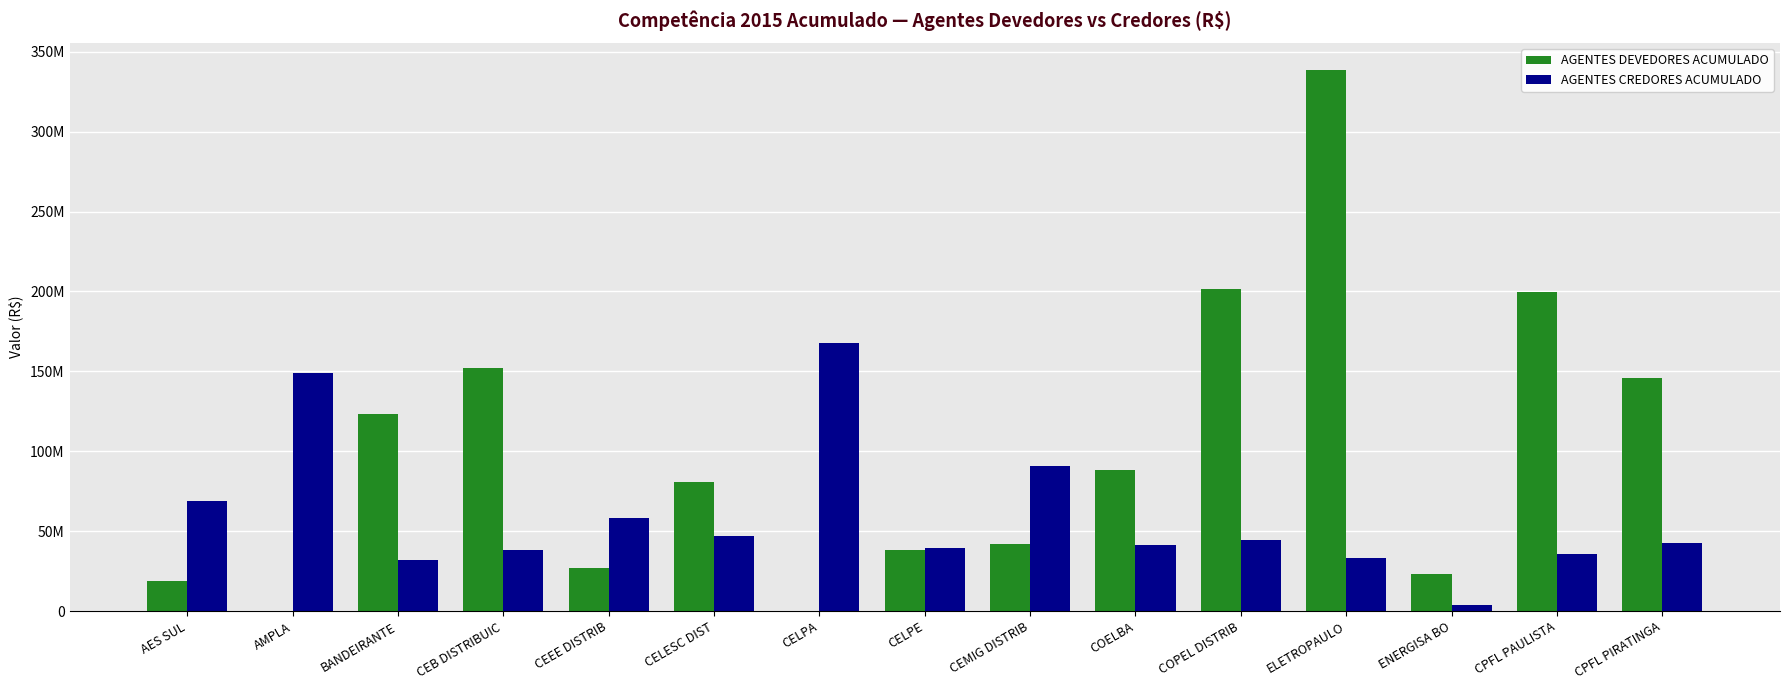

What is the label of the 10th bar from the right?

CELESC DIST